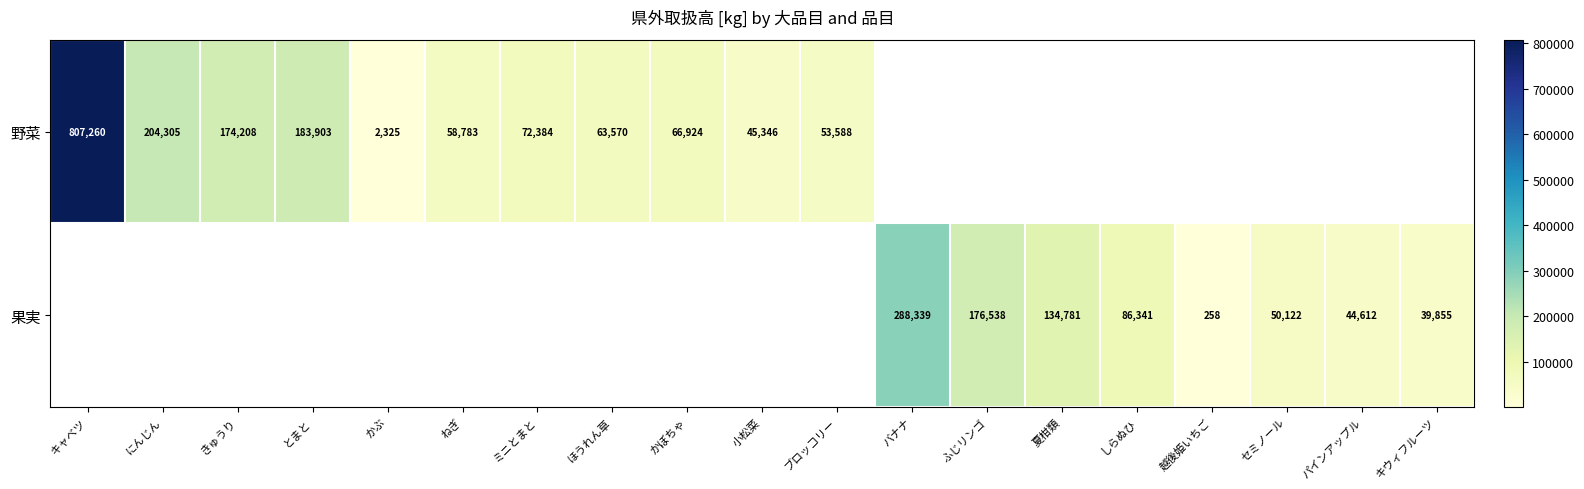

Is the value of 野菜 at ブロッコリー greater than the value of 果実 at 夏柑類?

No